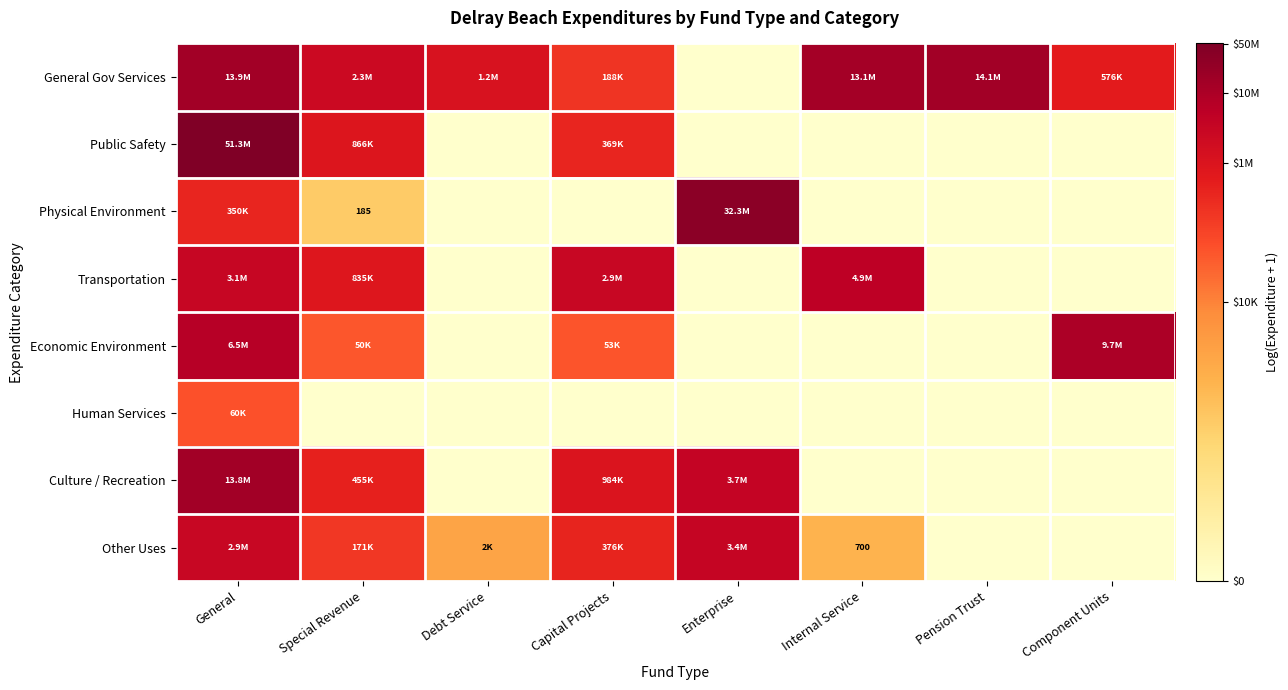

At which category is the sum across all series the highest?

General